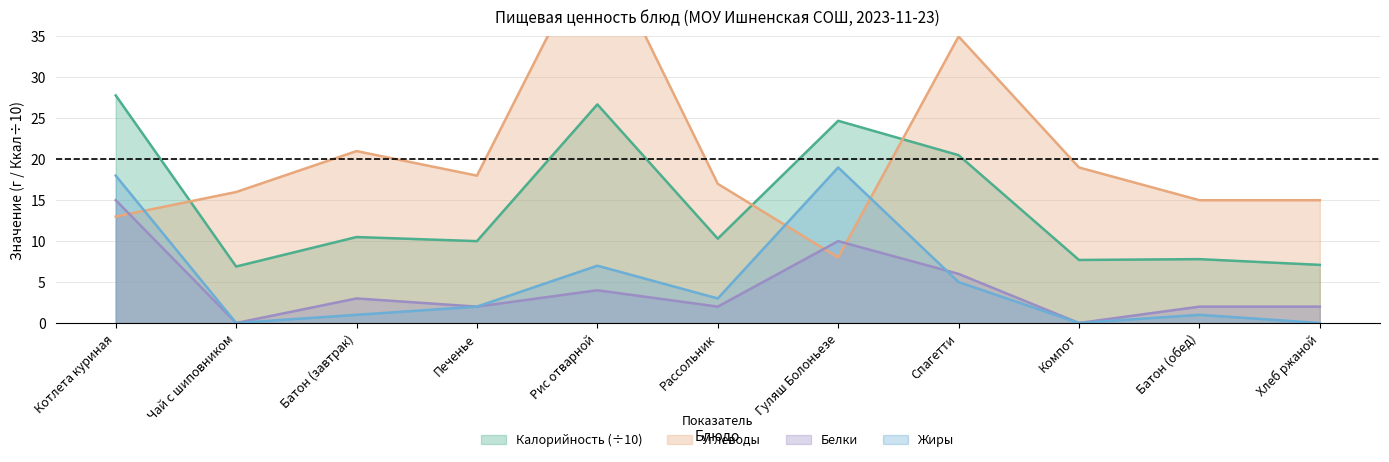

How many times do Белки and Углеводы cross each other?

3